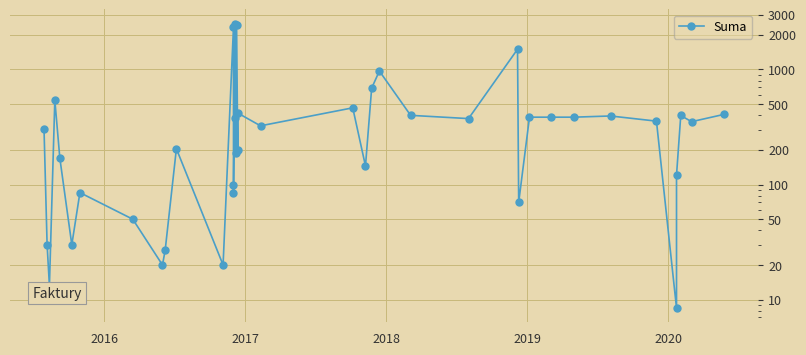

How many series are shown in this chart?

1